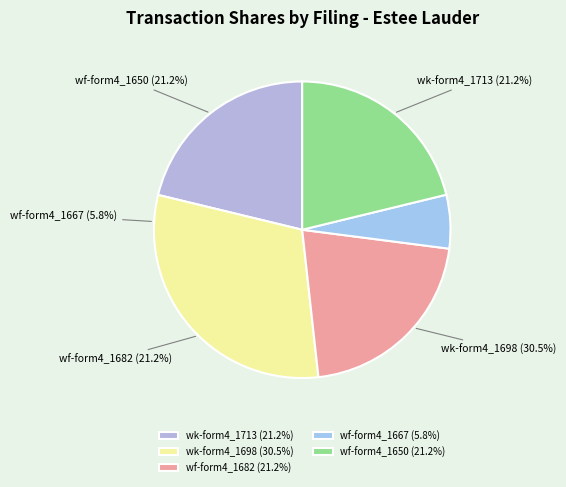

What percentage is the wk-form4_1713809864.xml slice, to the nearest percent?

21%